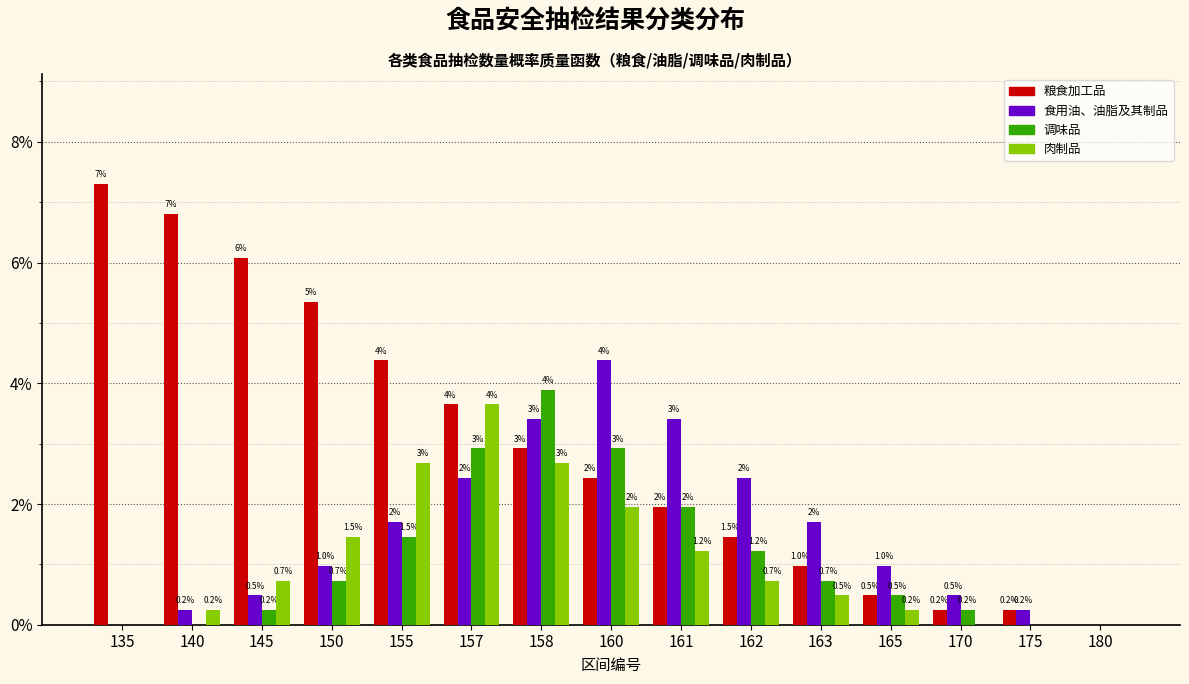

Is the value of 食用油、油脂及其制品 at 161 greater than the value of 粮食加工品 at 163?

Yes